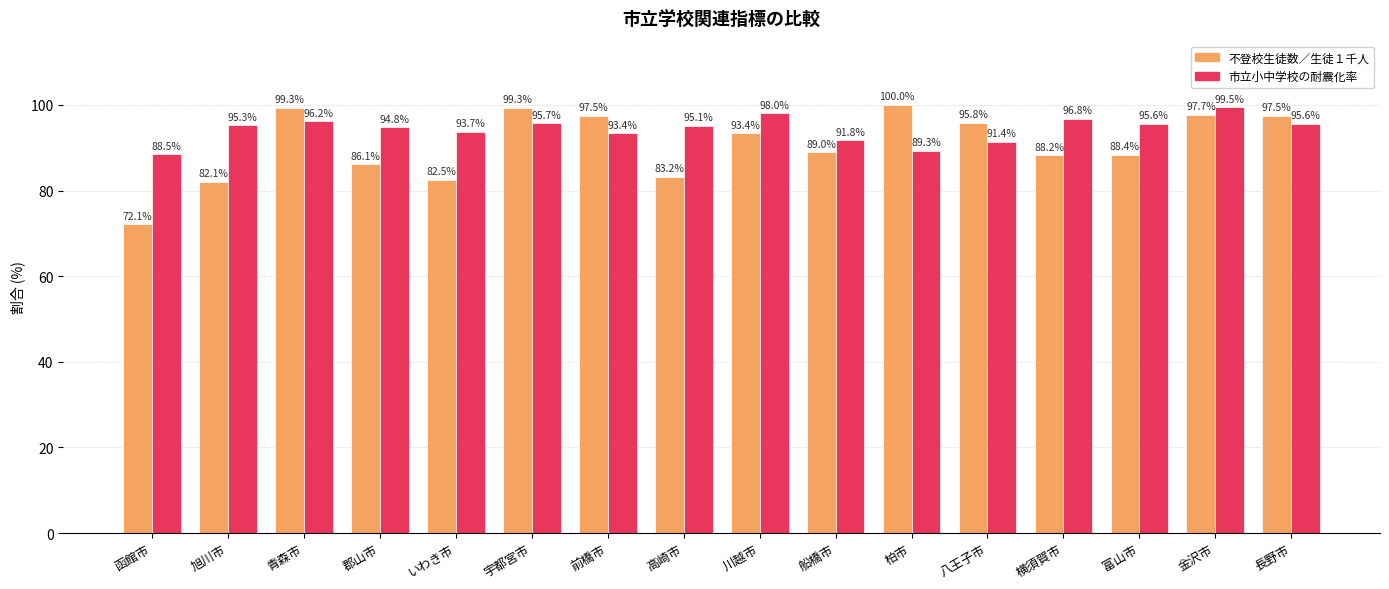

At how many categories does at least one series exceed 81?

16